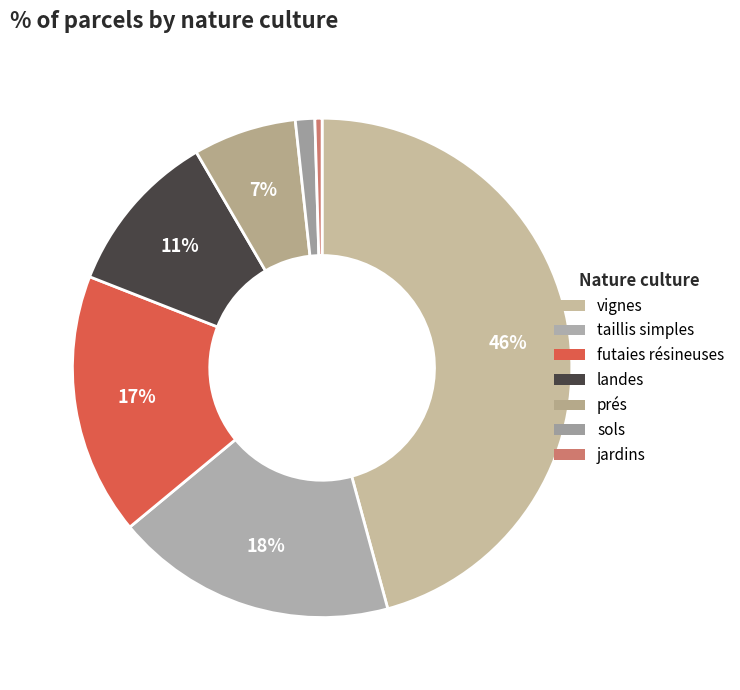

Is it true that taillis simples is 18% of the pie?

True